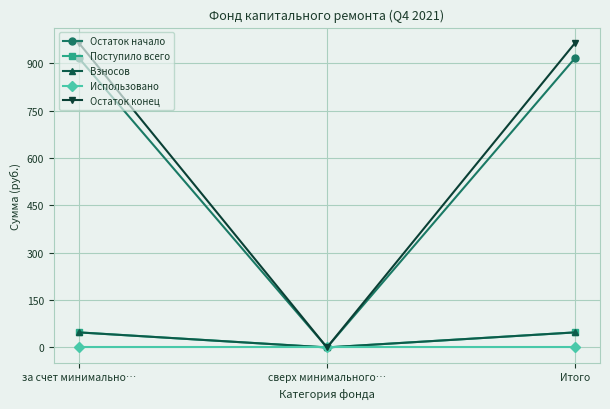

Reading right to left, extract all data points from this chart.

Остаток начало: Итого=916.6	сверх минимального…=0.0	за счет минимально…=916.6
Поступило всего: Итого=47.7	сверх минимального…=0.0	за счет минимально…=47.7
Взносов: Итого=47.7	сверх минимального…=0.0	за счет минимально…=47.7
Использовано: Итого=0.0	сверх минимального…=0.0	за счет минимально…=0.0
Остаток конец: Итого=964.3	сверх минимального…=0.0	за счет минимально…=964.3